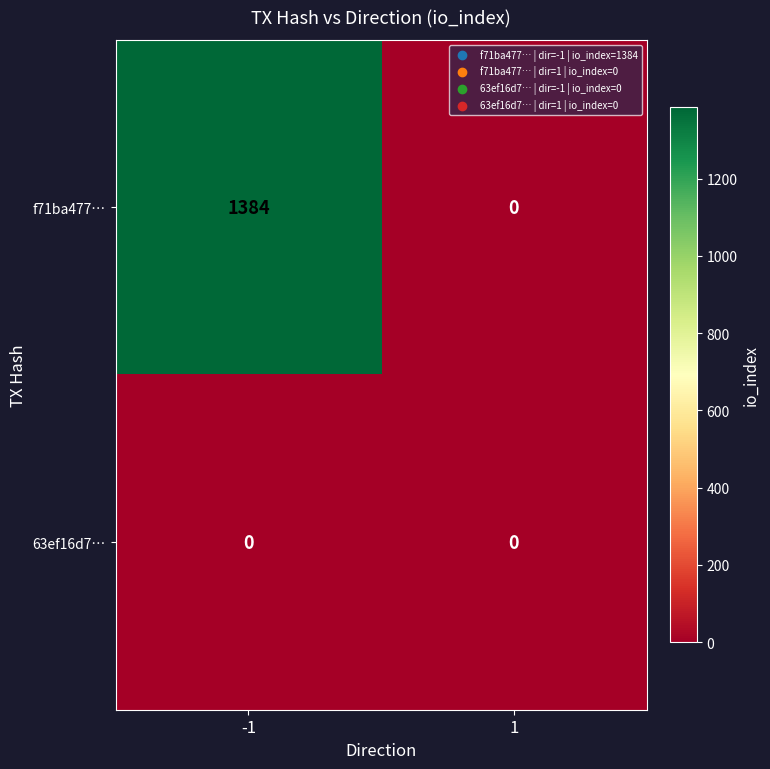

Which series has the widest spread of values?

f71ba477…